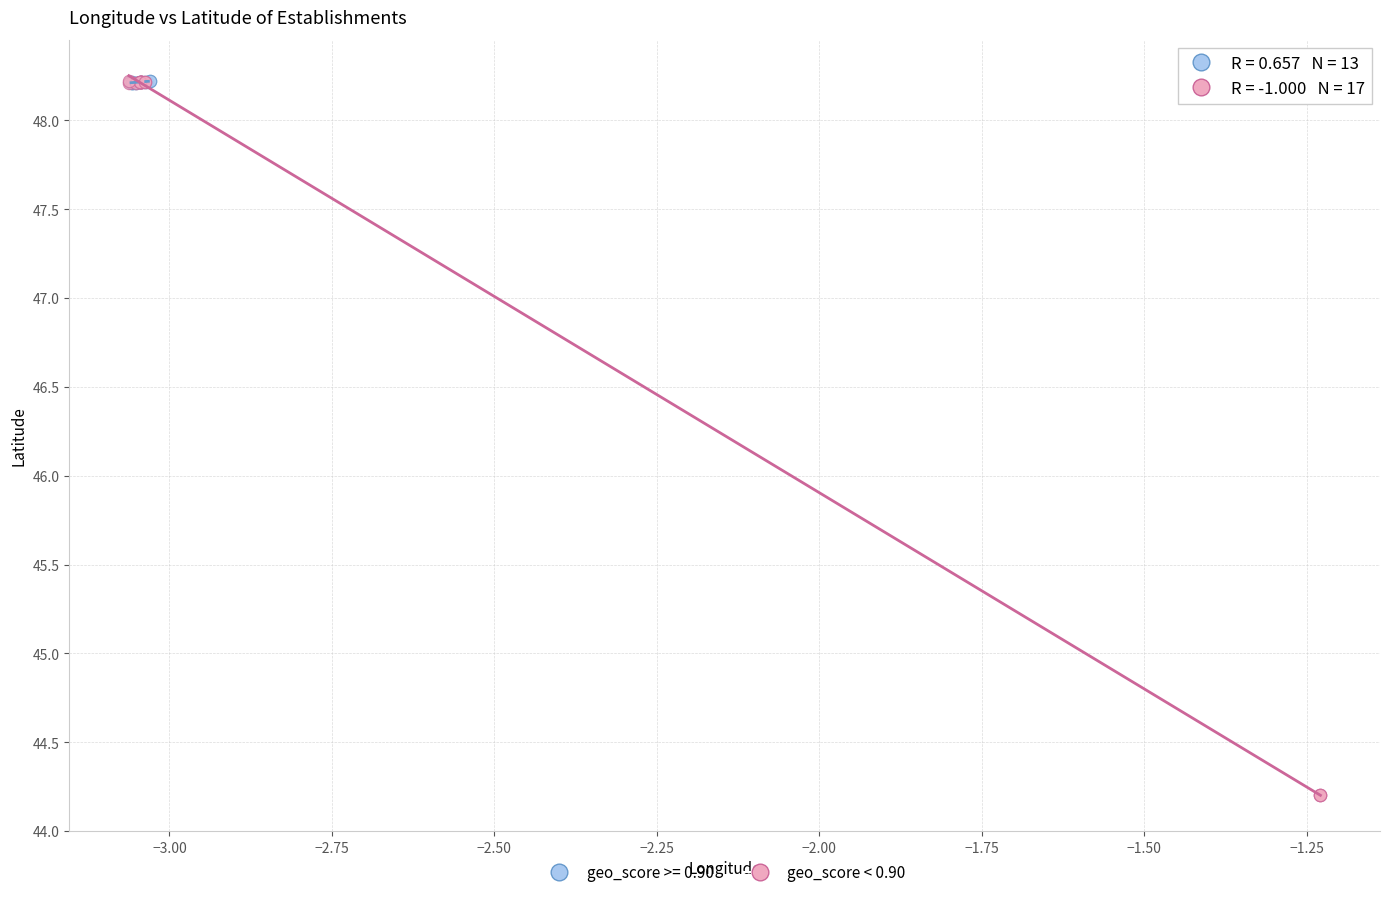

Which series contains the lowest Y value?

geo_score < 0.90